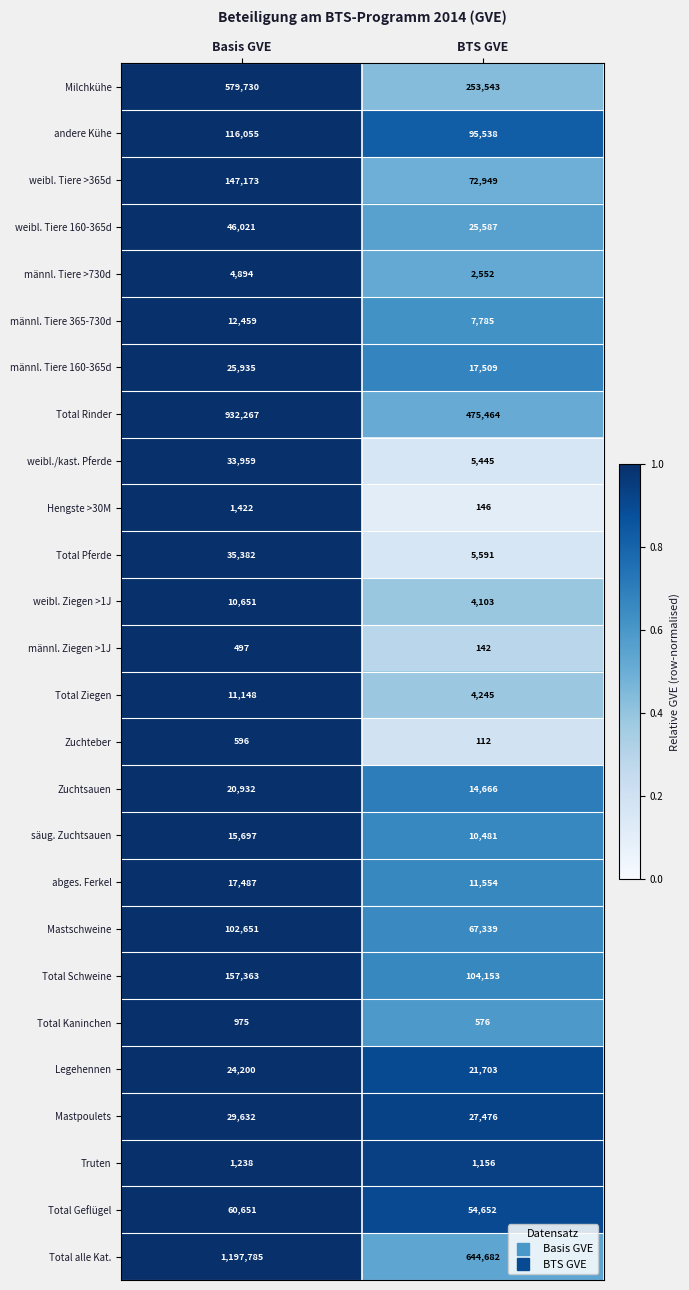

What is the sum of all Total Pferde values?

40973